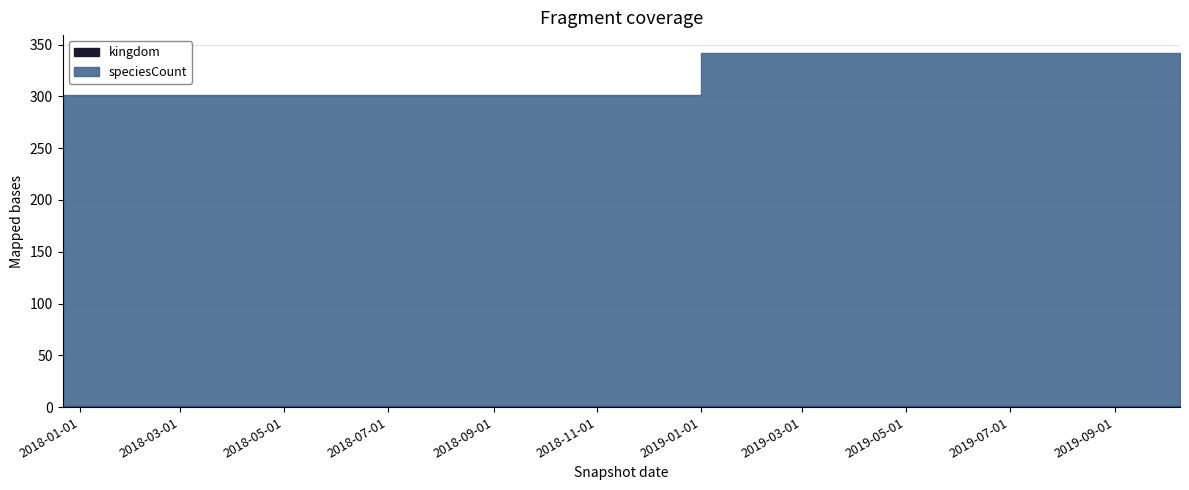

True or false: speciesCount has a value of 592 at 2019-04-06.

False